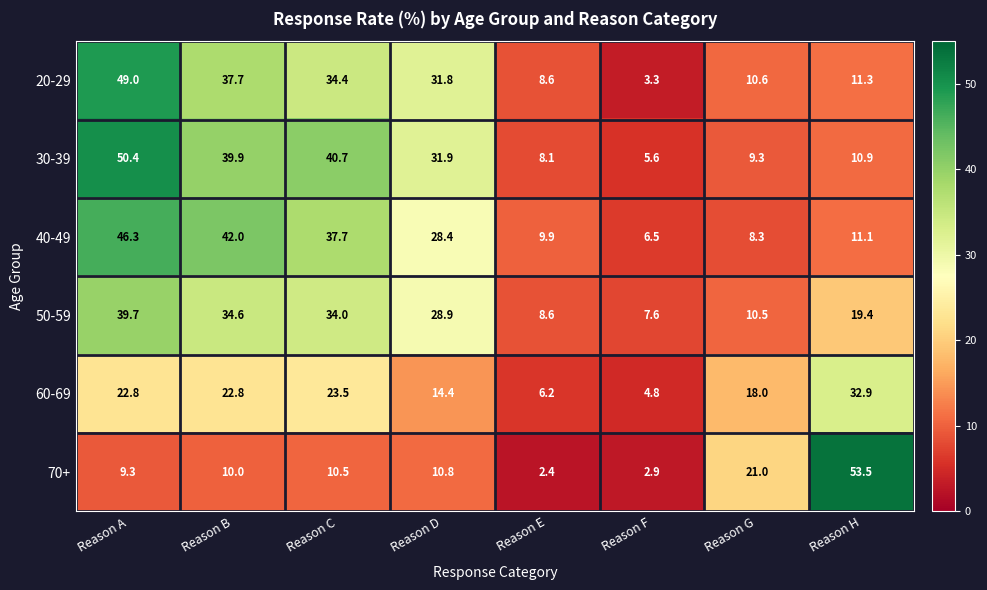

List the series in order of their peak value, highest first.

70+, 30-39, 20-29, 40-49, 50-59, 60-69